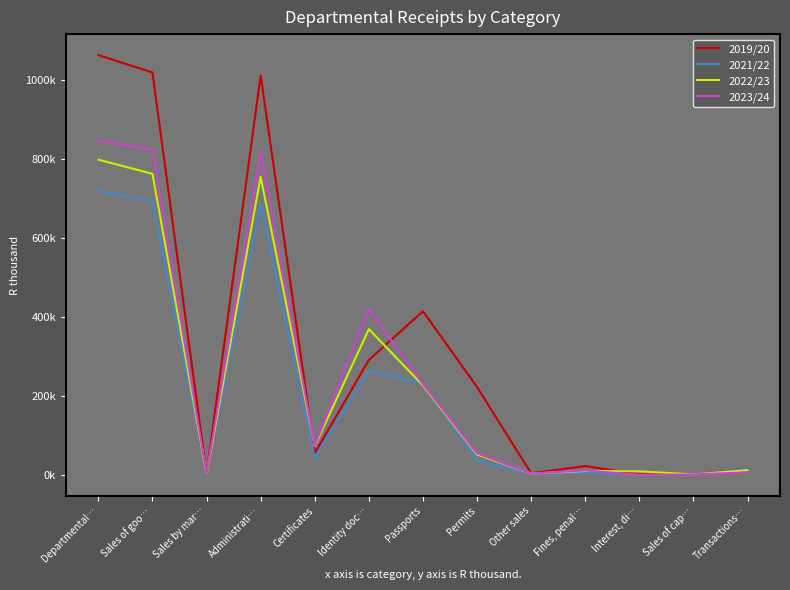

At which category is the sum across all series the highest?

Departmental…